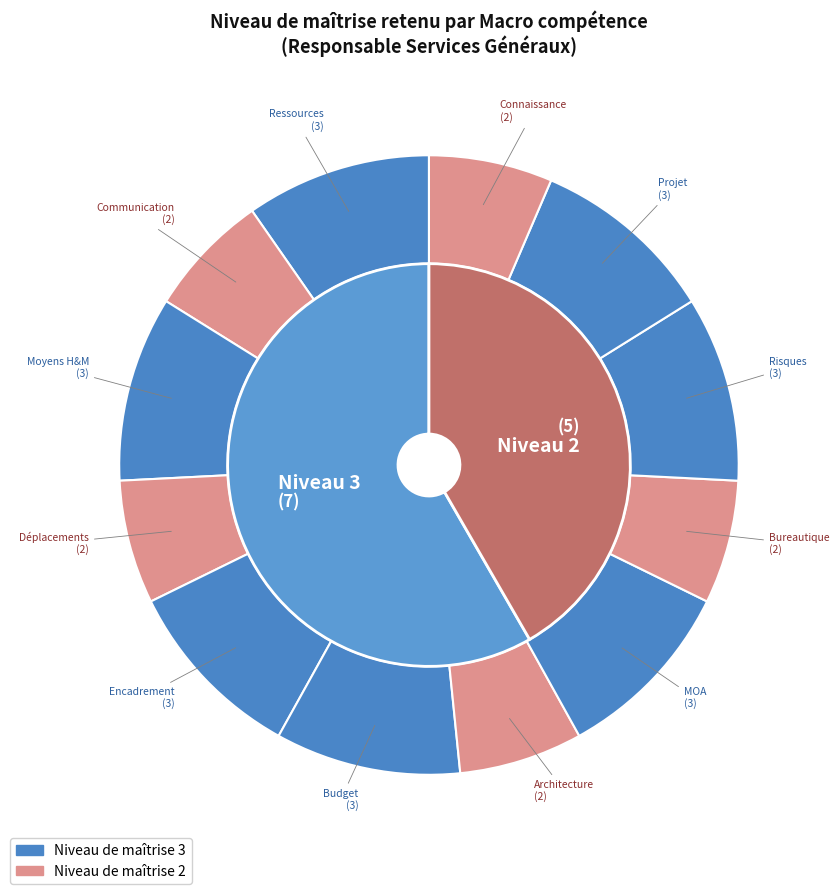

Count the number of slices in the pie.

12